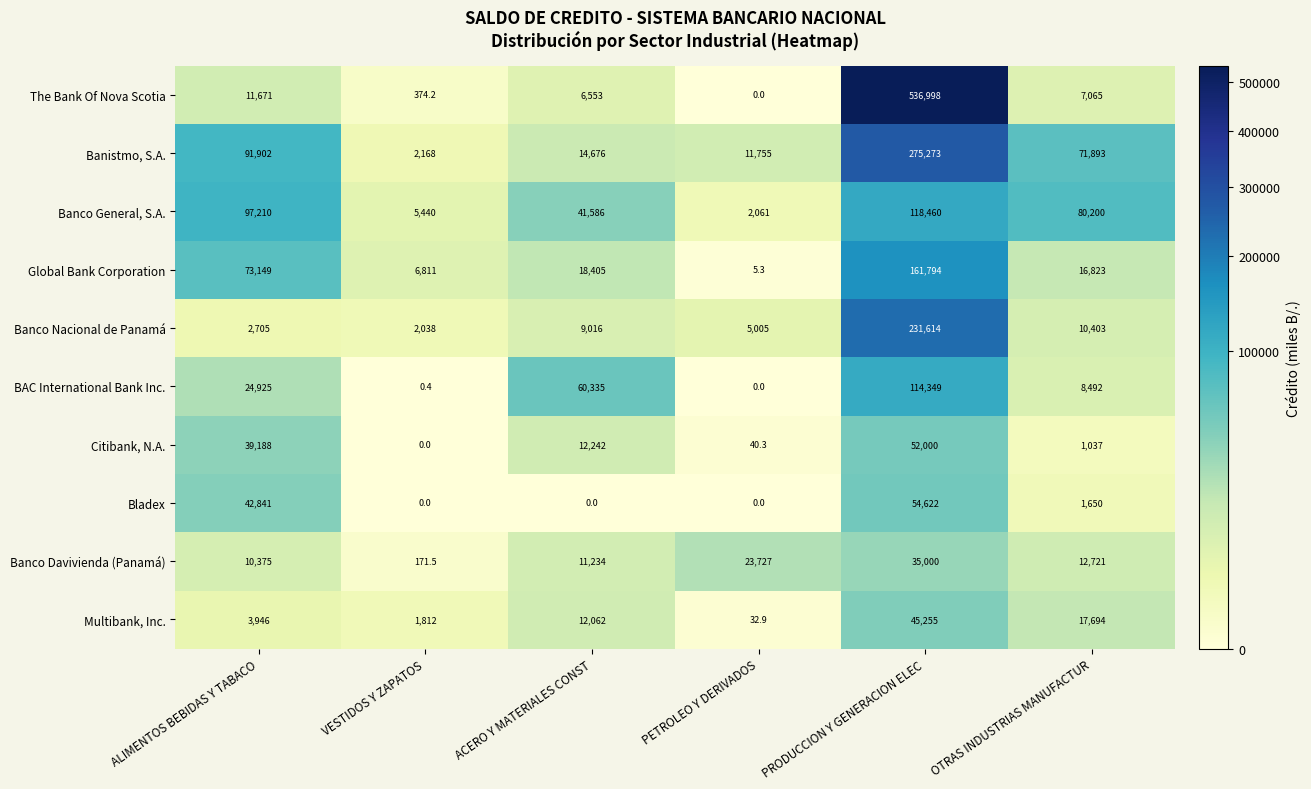

True or false: Banco Nacional de Panamá has a value of 2187.3 at OTRAS INDUSTRIAS MANUFACTUR.

False